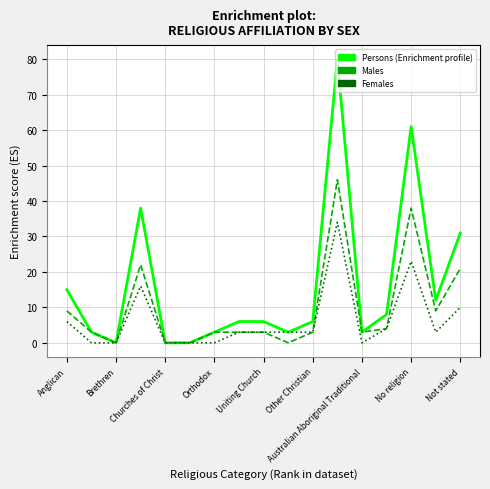

What is the greatest value displayed?

80